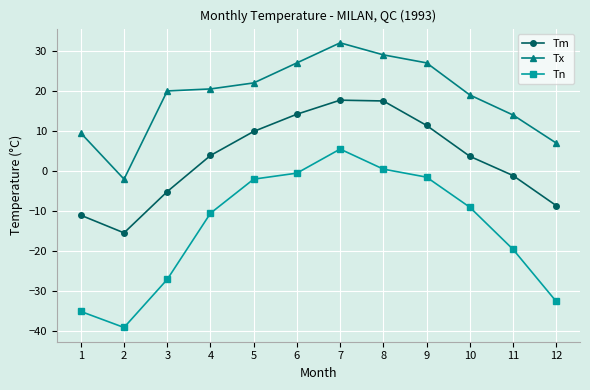

In Tm, how many points are higher than both neighbors (excluding endpoints)?

1